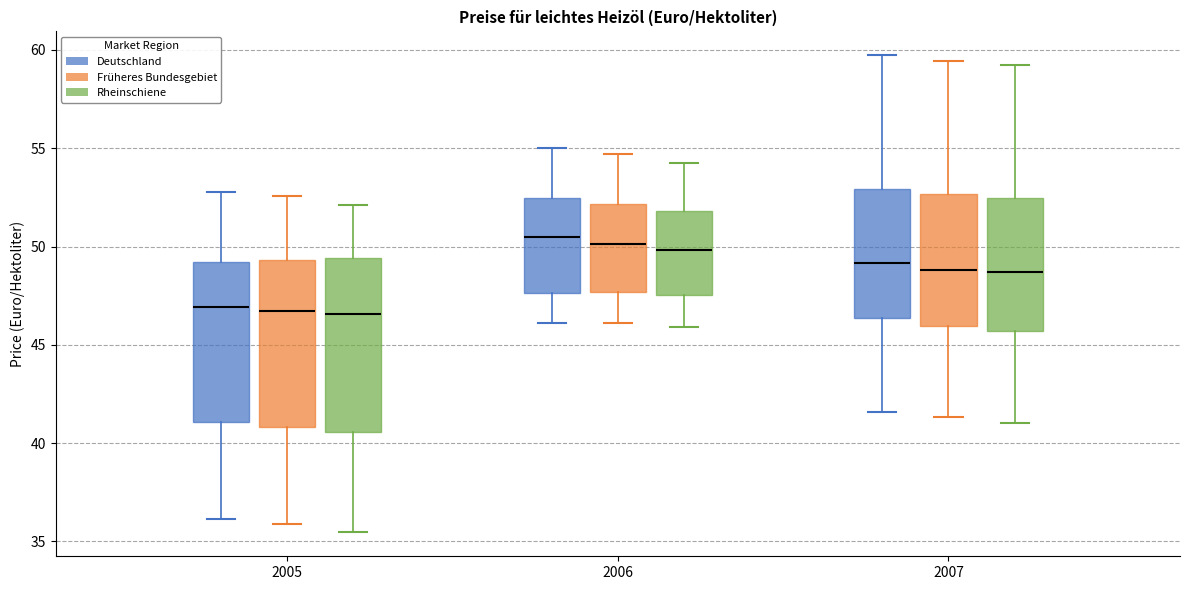

Where is the upper edge of the box for 2005 (Früheres Bundesgebiet) on the y-axis? The values are not printed on the chart, so give them approximately, as read against the axis.

49.5